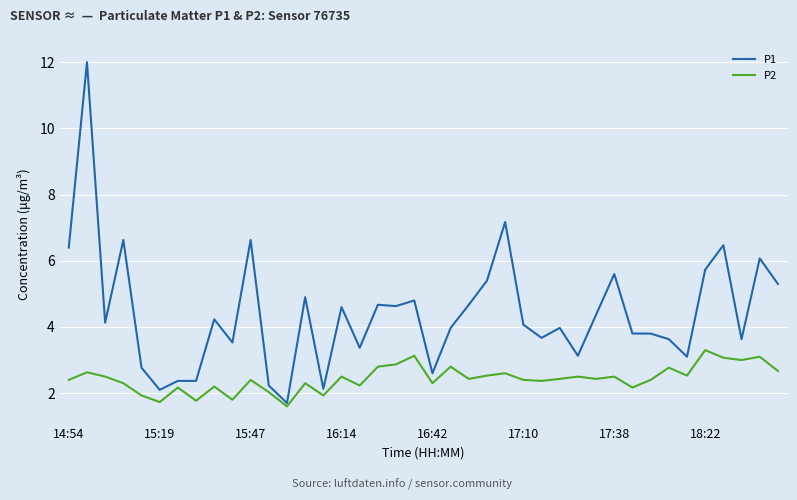

Rank the series by their maximum value, from highest to lowest.

P1, P2